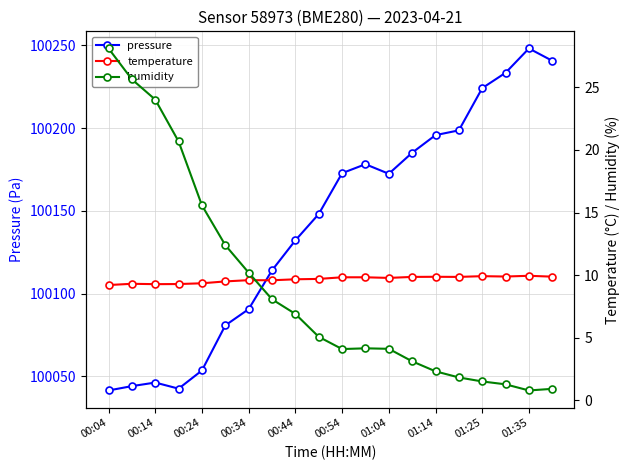

True or false: pressure and humidity intersect in this chart.

False